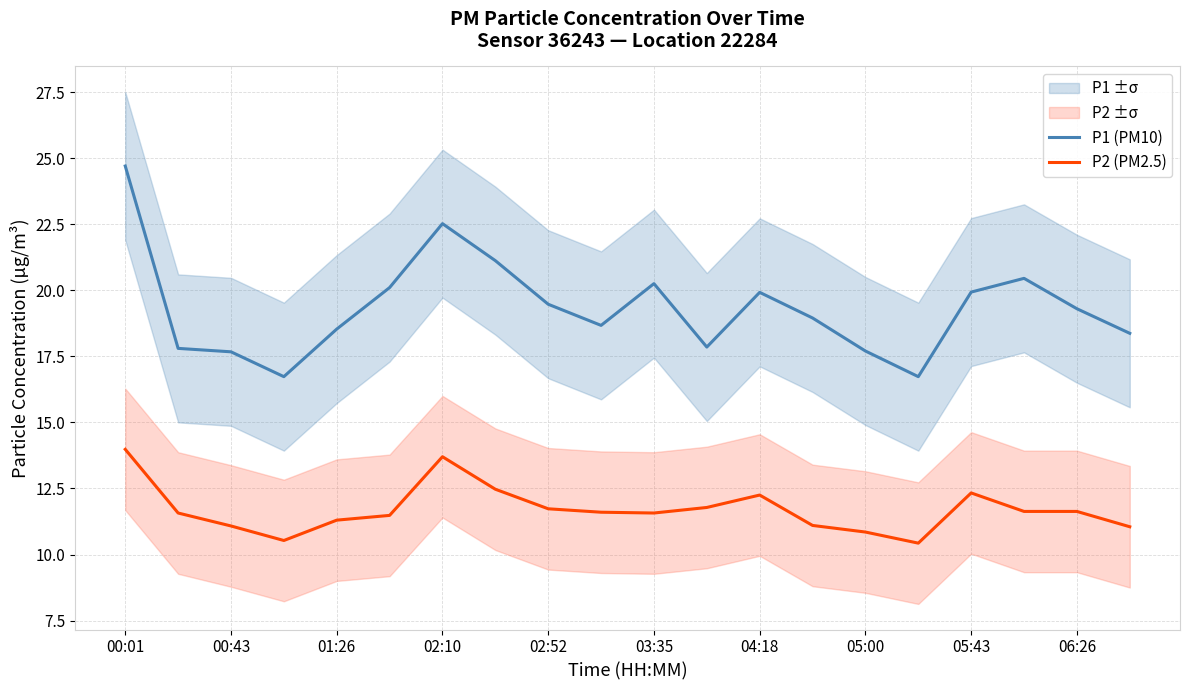

True or false: P2 (PM2.5) and P1 (PM10) cross at least once.

False